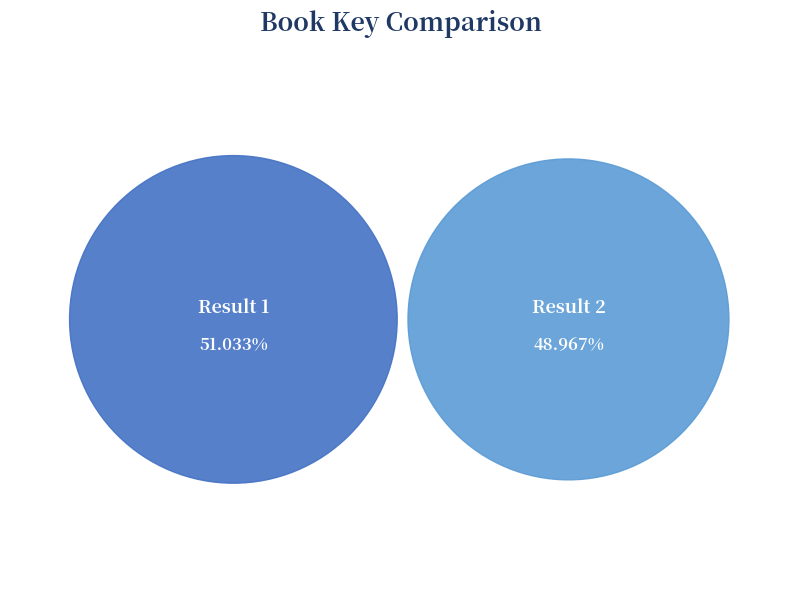

How many segments does this pie chart have?

2